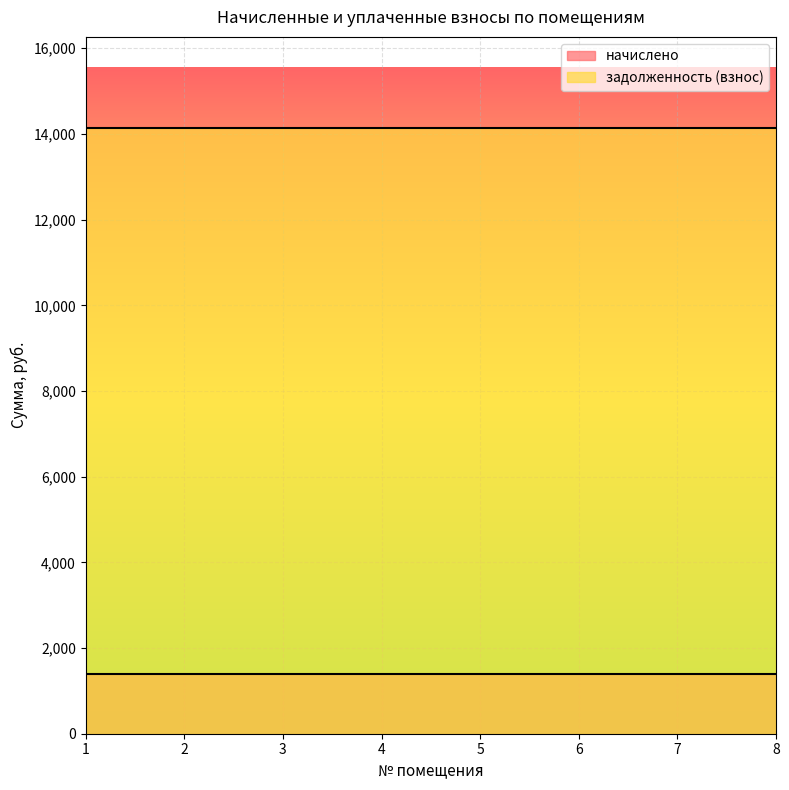

True or false: начислено has a value of 1404.0 at 3.

True